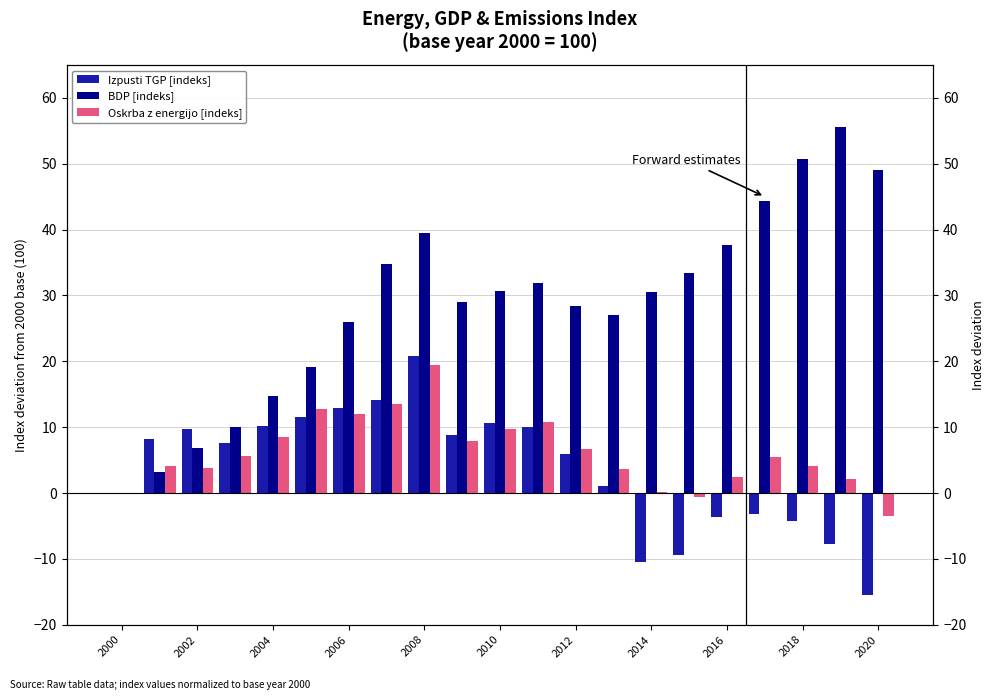

Between 2018 and 2002, which is larger?

2002